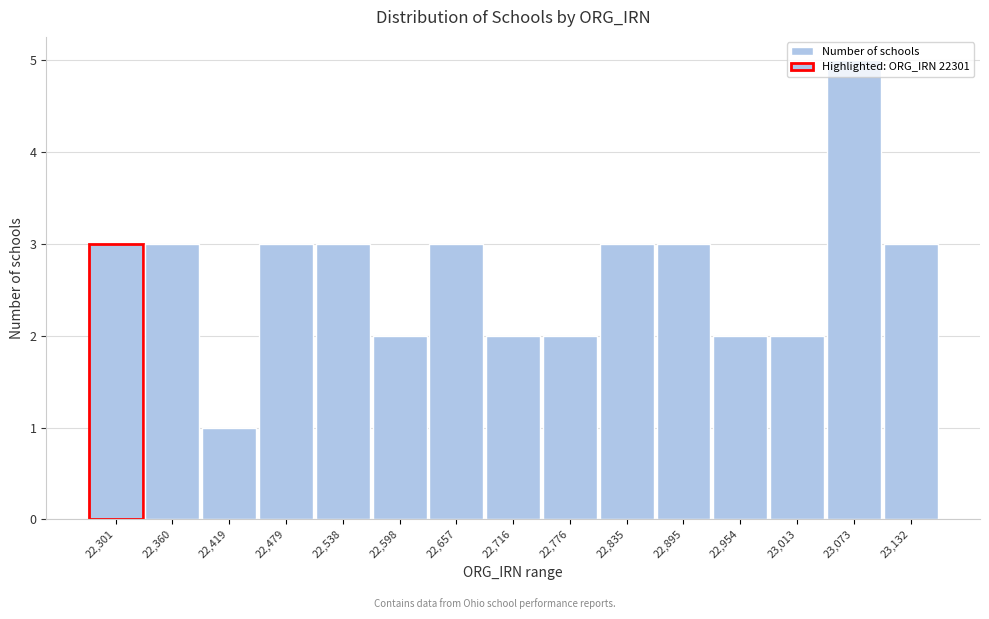

What is the label of the 11th bar from the left?

22,895